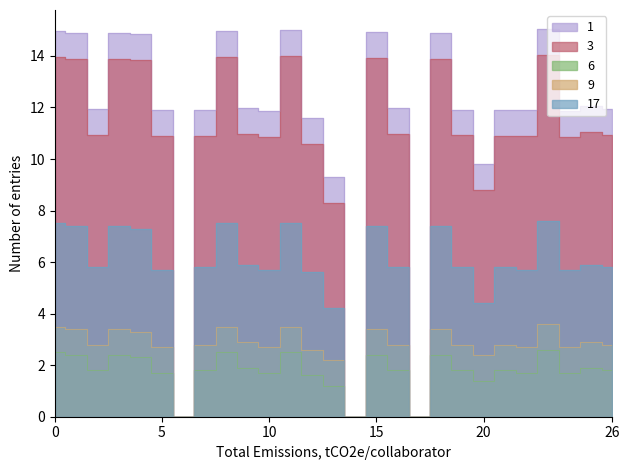

Is this an area chart (filled region under the line)?

No